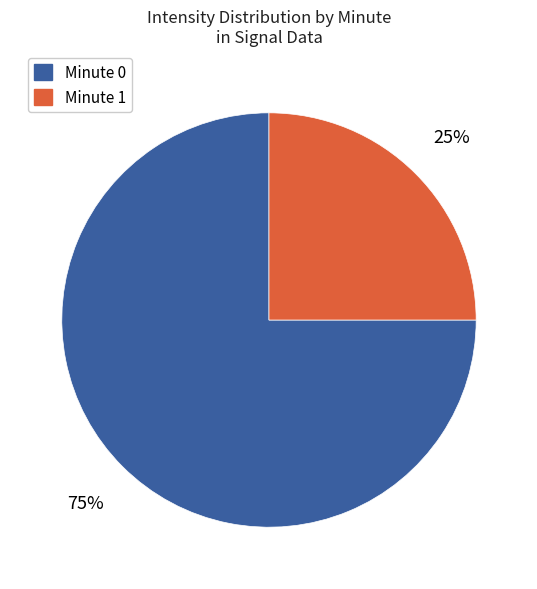

Does any single category account for the majority?

Yes